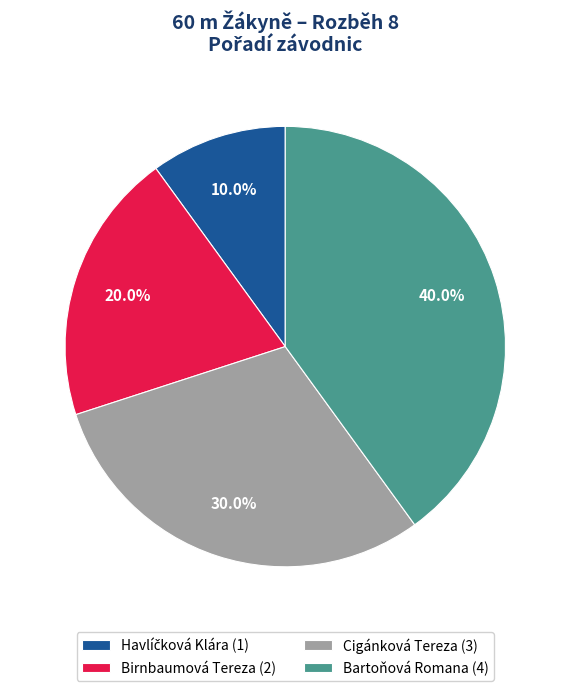

To the nearest percent, what percentage of the pie is Birnbaumová Tereza?

20%